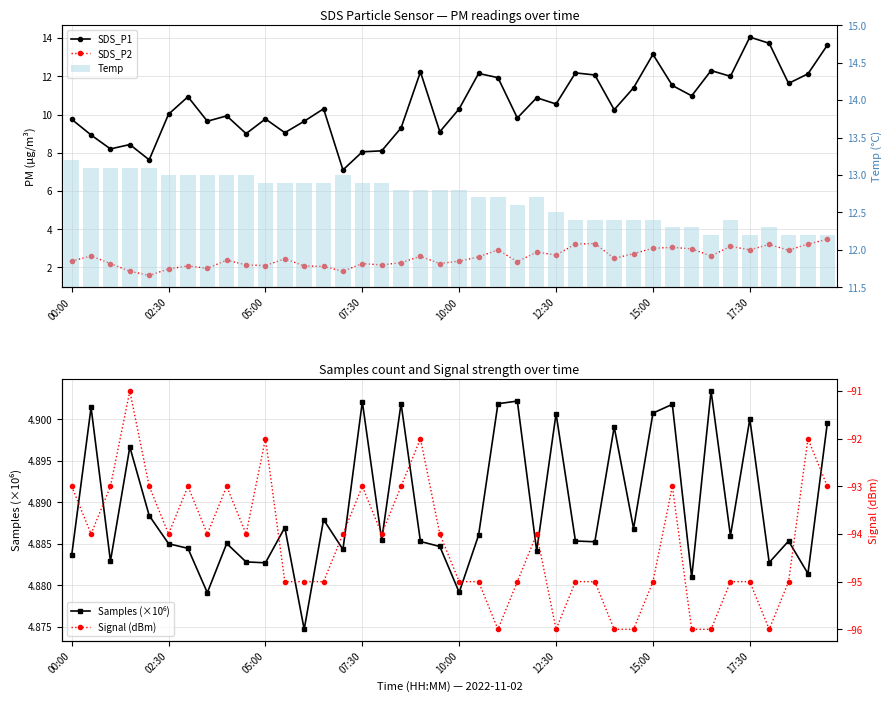

Are the bars grouped side by side (vs. stacked)?

Yes